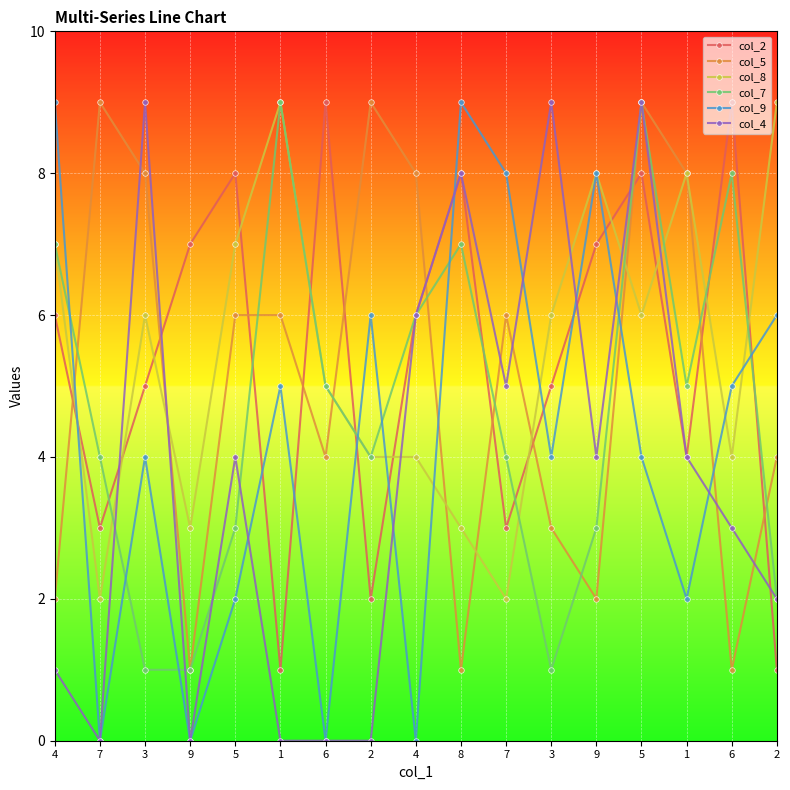

At which label is col_9 closest to 4?

3